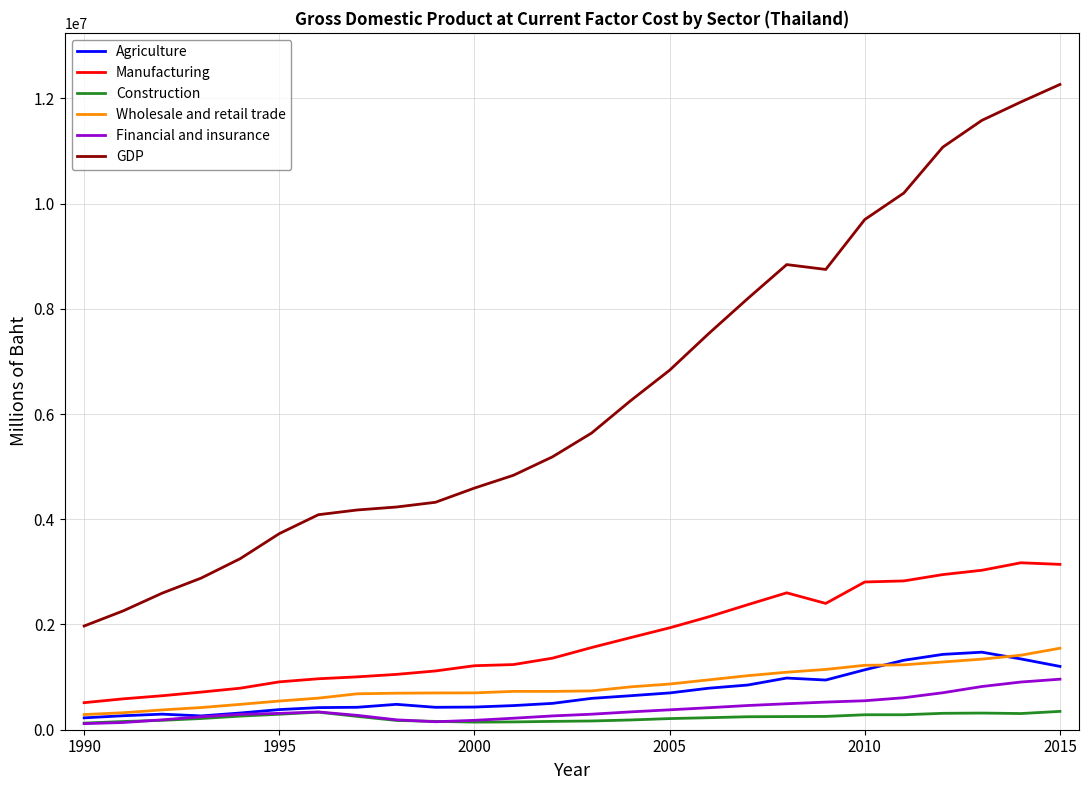

What is the lowest value of the GDP series?

1971194